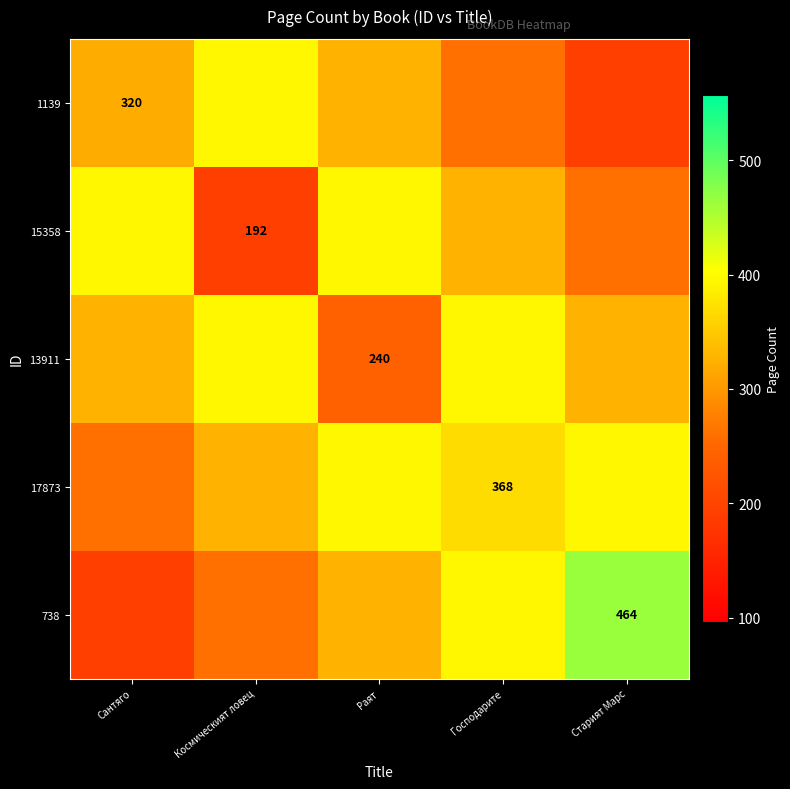

True or false: 17873 has a value of 130 at Господарите.

False